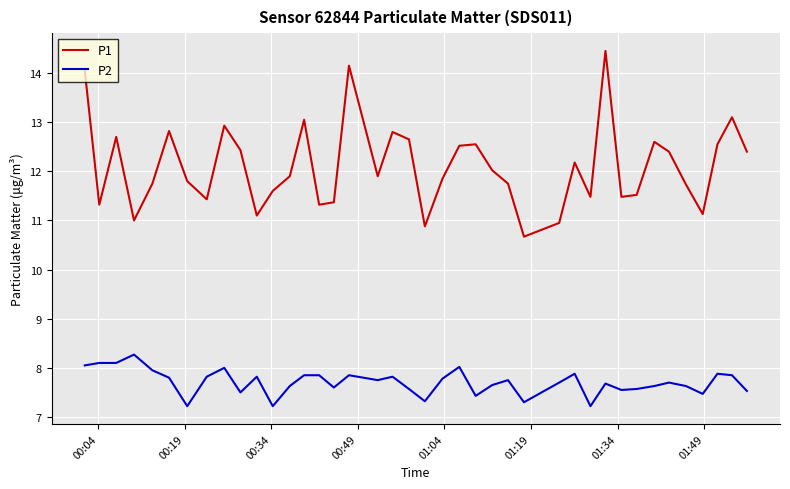

Which series has the largest range (max minus min)?

P1